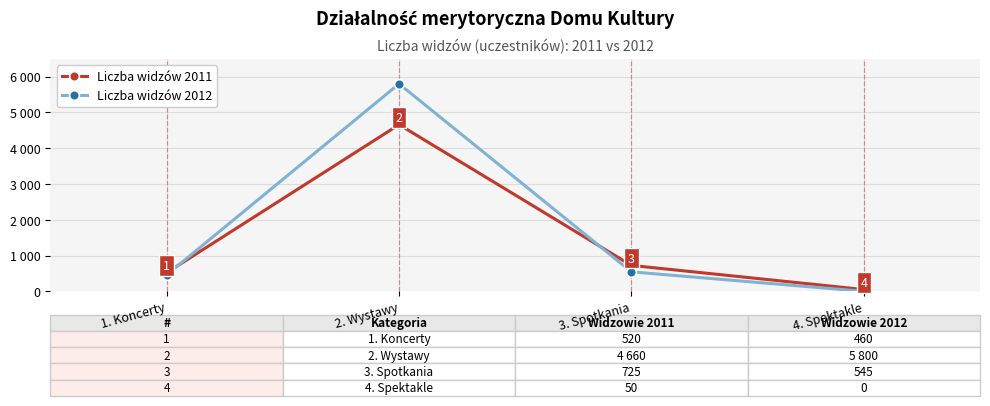

True or false: Liczba widzów 2011 has more than 1 interior local peaks.

False